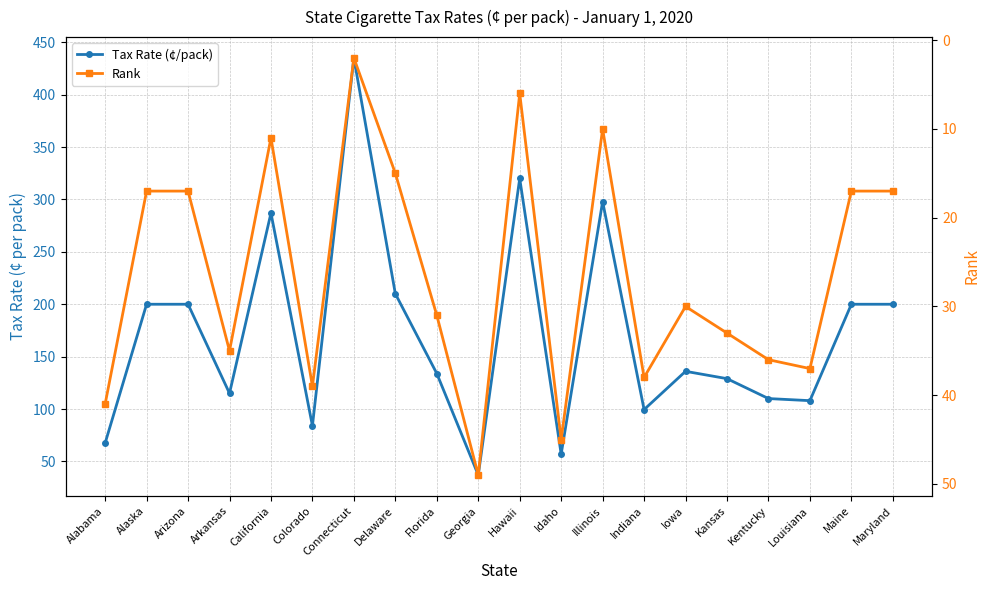

Which series has the widest spread of values?

Tax Rate (¢/pack)